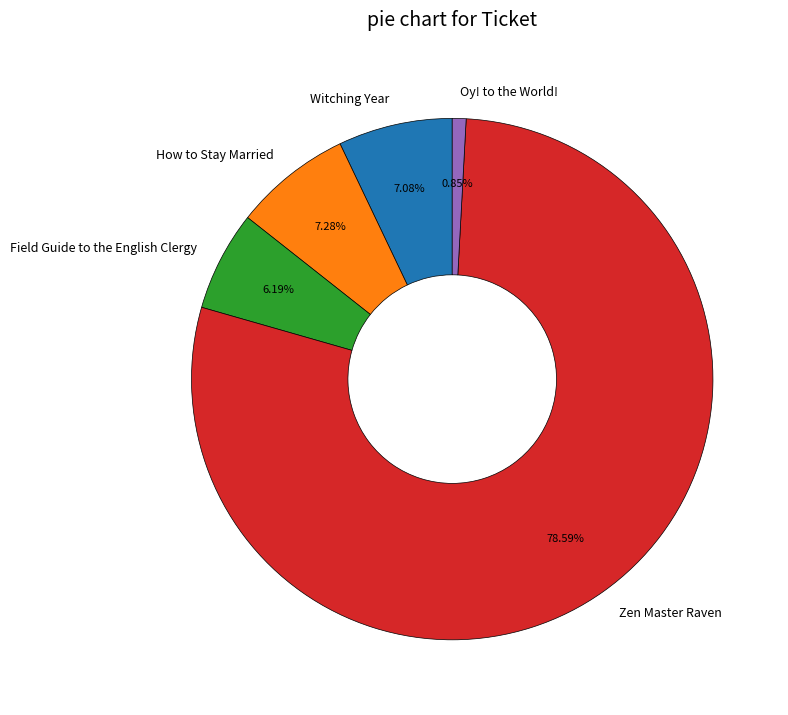

Does How to Stay Married represent more than half of the total?

No